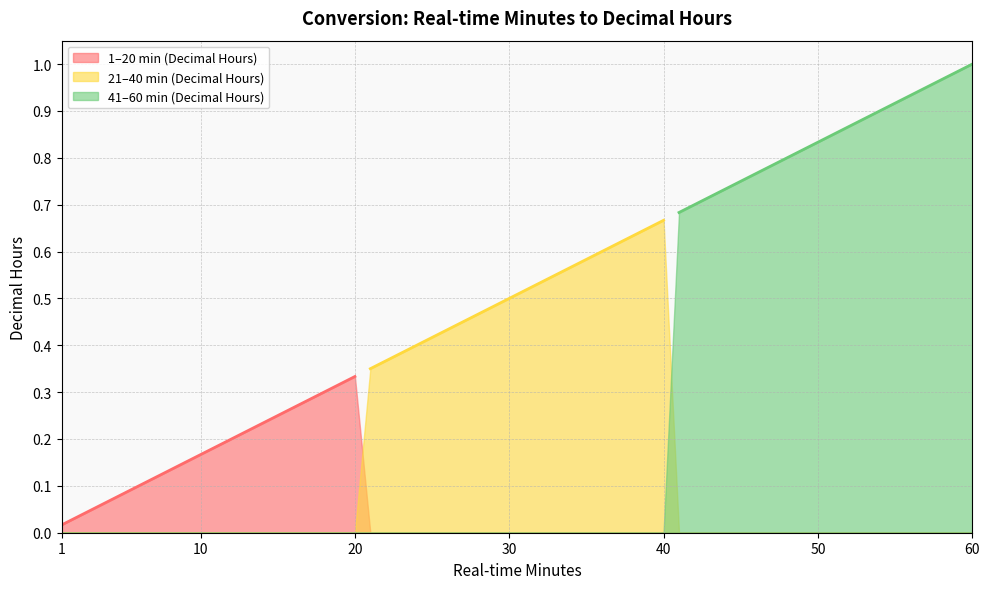

Reading right to left, transcribe all the data shown in this chart.

1-20 min (Decimal Hours): 0.3	0.3	0.3	0.3	0.3	0.2	0.2	0.2	0.2	0.2	0.2	0.1	0.1	0.1	0.1	0.1	0.1	0.1	0.0	0.0
21-40 min (Decimal Hours): 0.7	0.7	0.6	0.6	0.6	0.6	0.6	0.6	0.5	0.5	0.5	0.5	0.5	0.5	0.4	0.4	0.4	0.4	0.4	0.3
41-60 min (Decimal Hours): 1.0	1.0	1.0	0.9	0.9	0.9	0.9	0.9	0.9	0.8	0.8	0.8	0.8	0.8	0.8	0.8	0.7	0.7	0.7	0.7